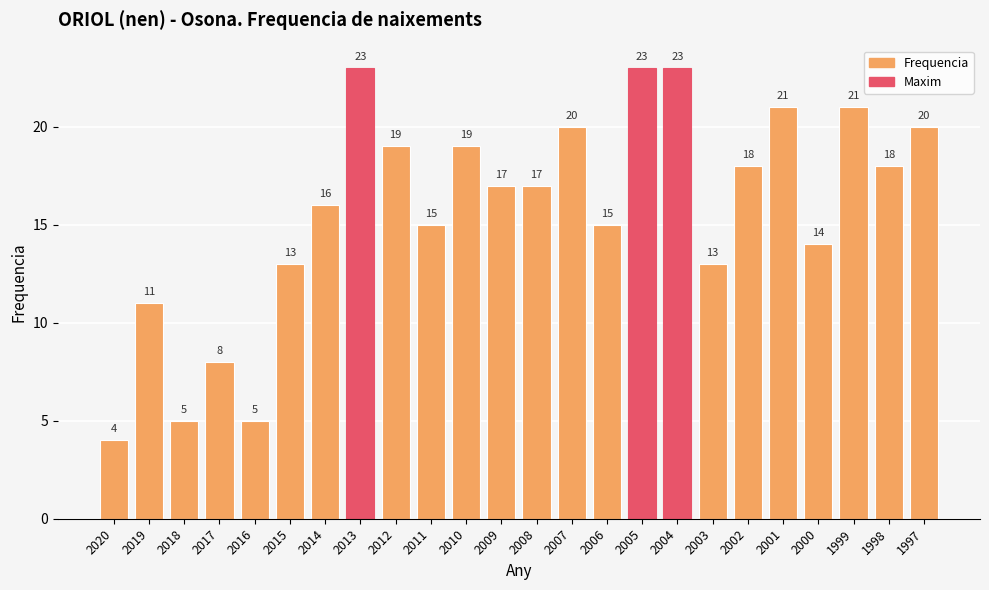

What is the greatest value displayed?

23